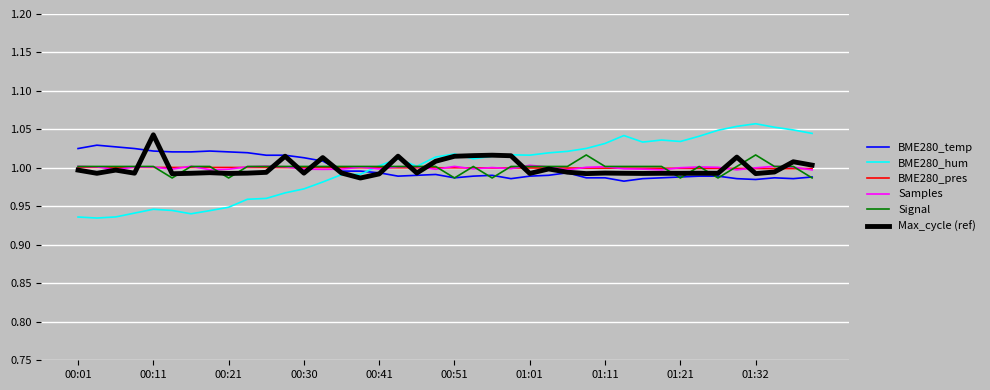

Which series has the widest spread of values?

BME280_hum